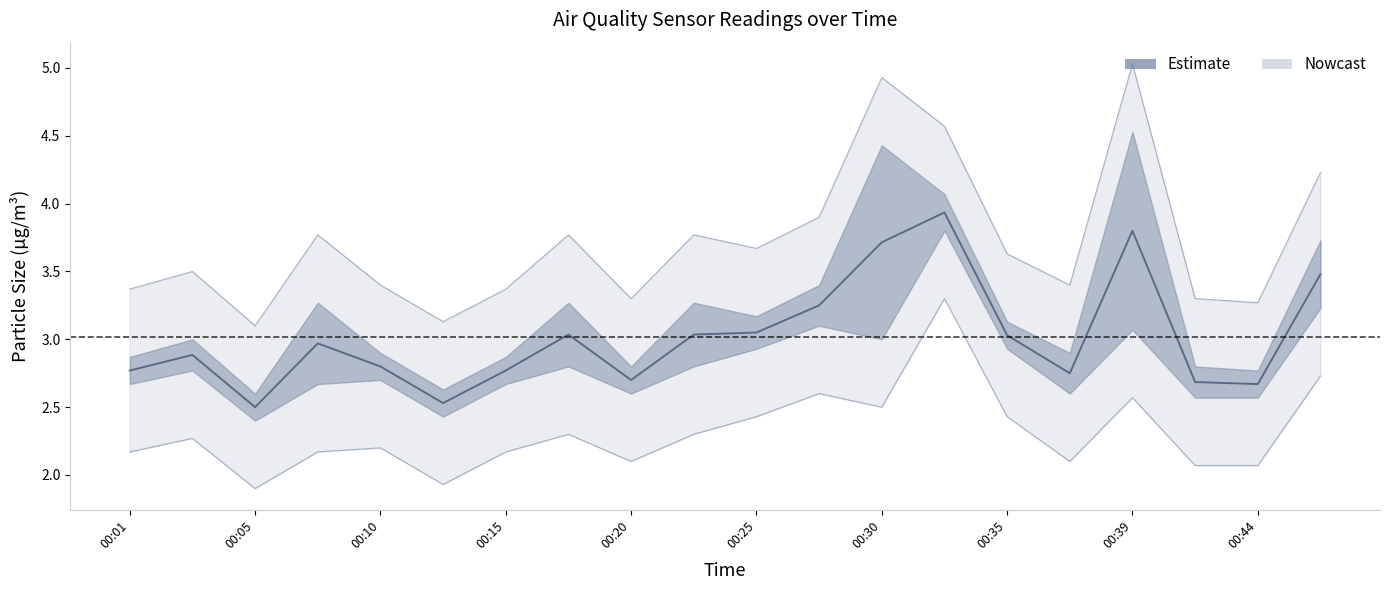

What is the maximum value shown in the chart?

3.9